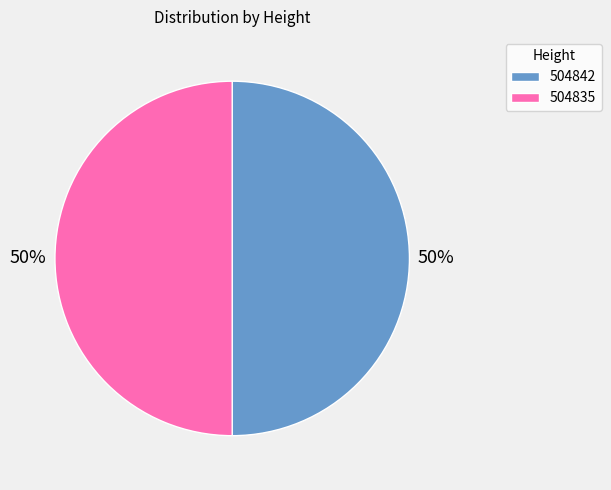

How many slices are in this pie chart?

2